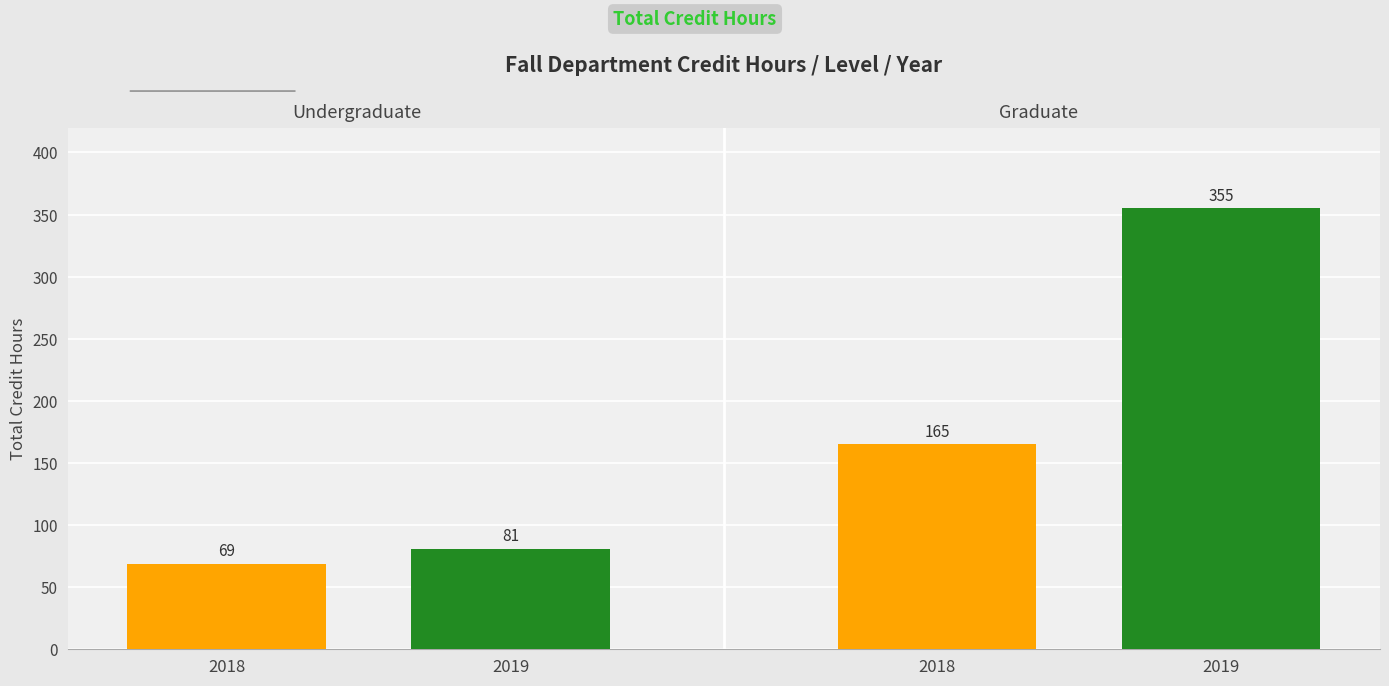

At which category is the sum across all series the highest?

2019